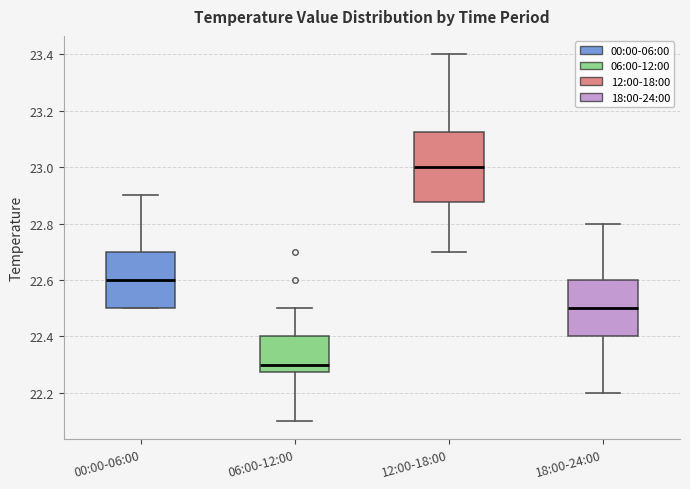

Which box has the highest median line?

12:00-18:00